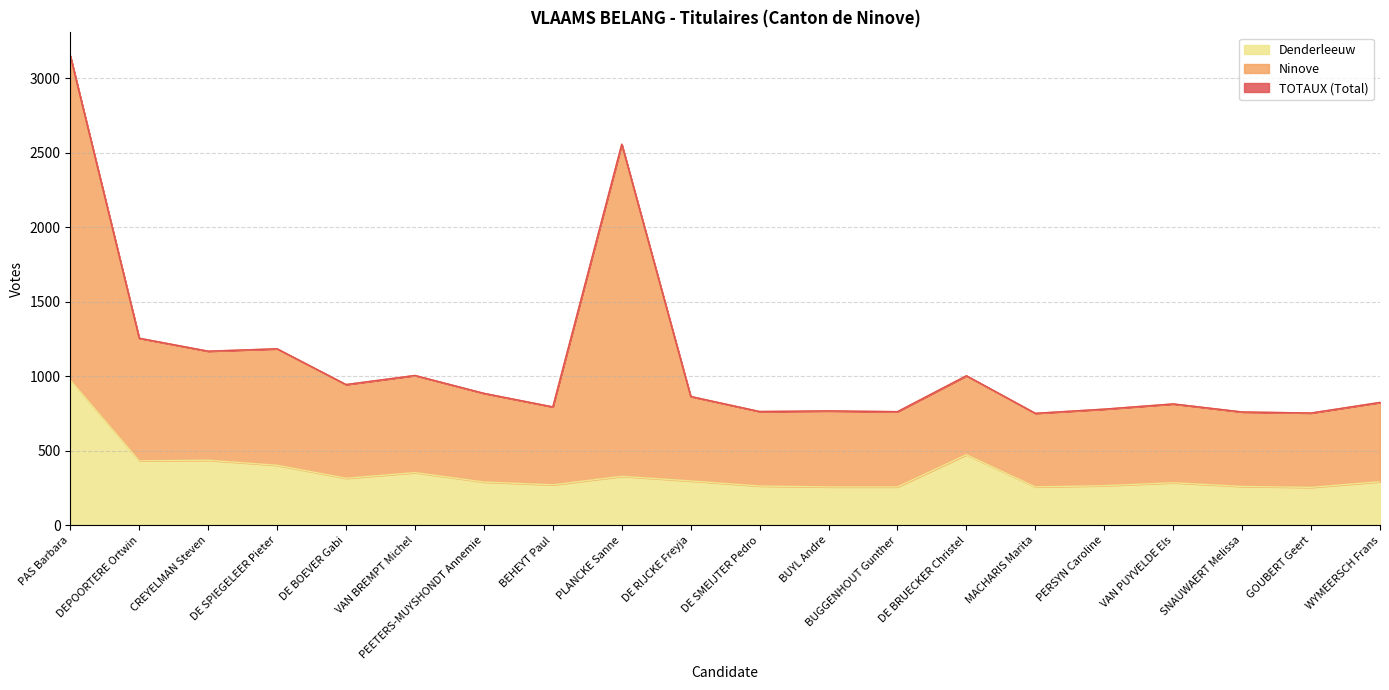

True or false: Denderleeuw and TOTAUX (Total) intersect in this chart.

False